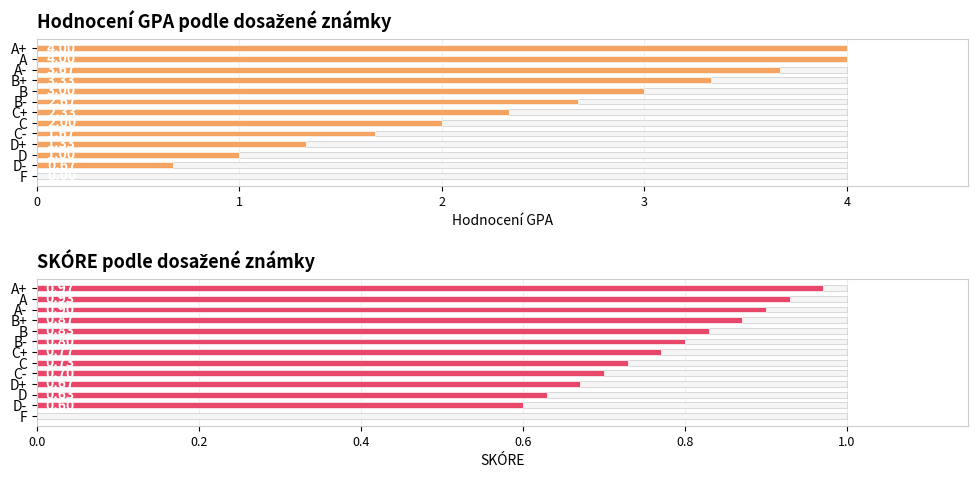

The value of SKÓRE at D- is 0.6. True or false?

True